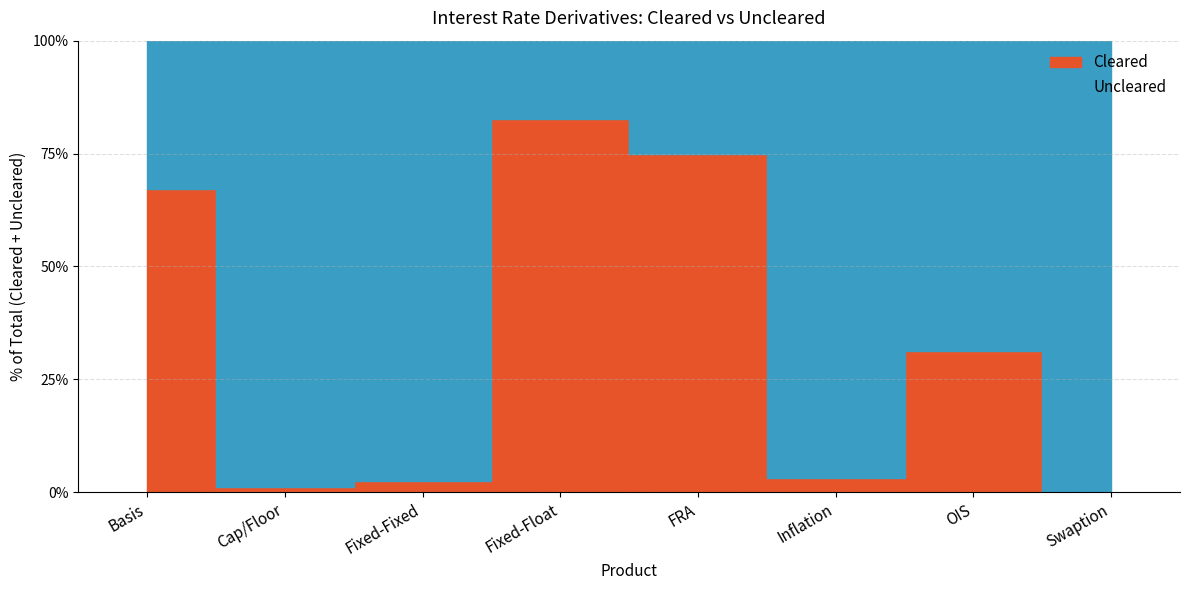

What are all the series names shown in the legend?

Cleared, Uncleared